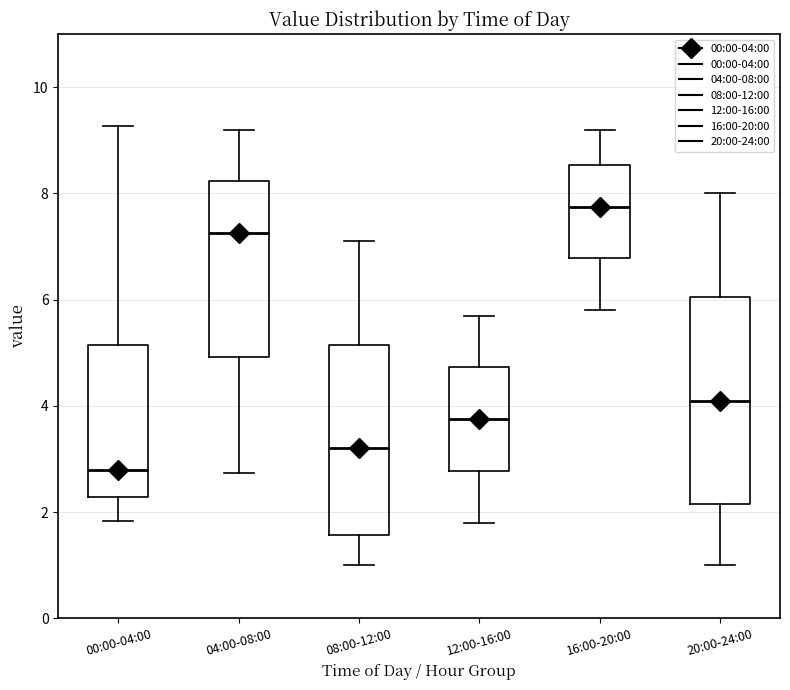

Which box is the tallest, from its lower edge to its upper edge?

20:00-24:00